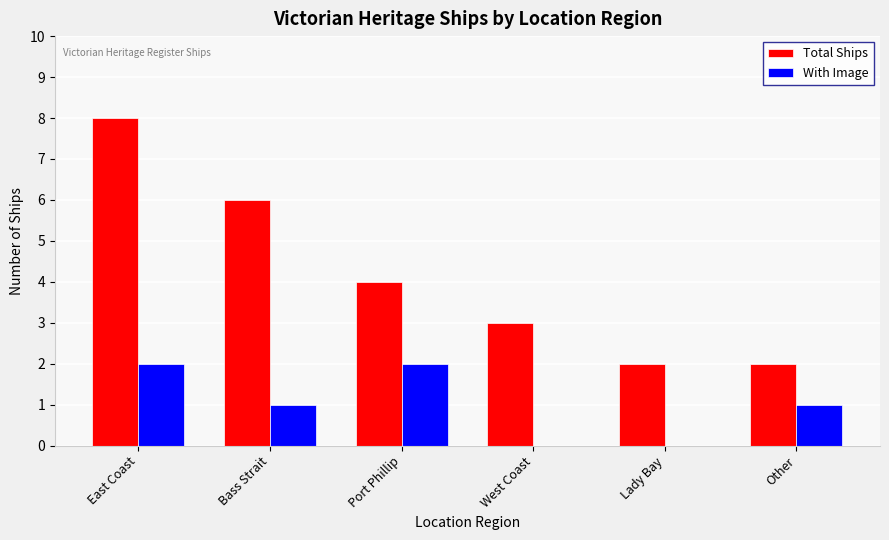

At which category is the sum across all series the highest?

East Coast